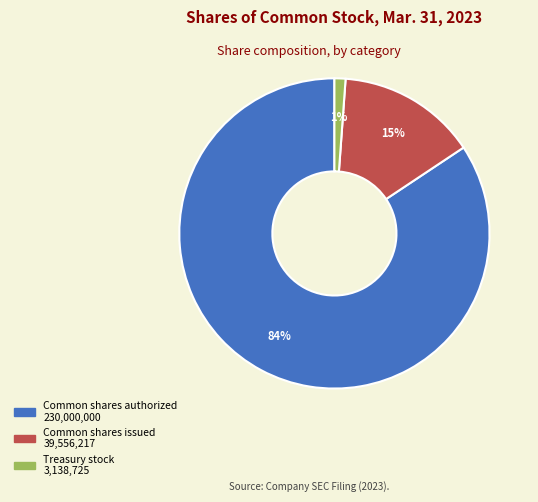

To the nearest percent, what percentage of the pie is Common shares authorized?

84%